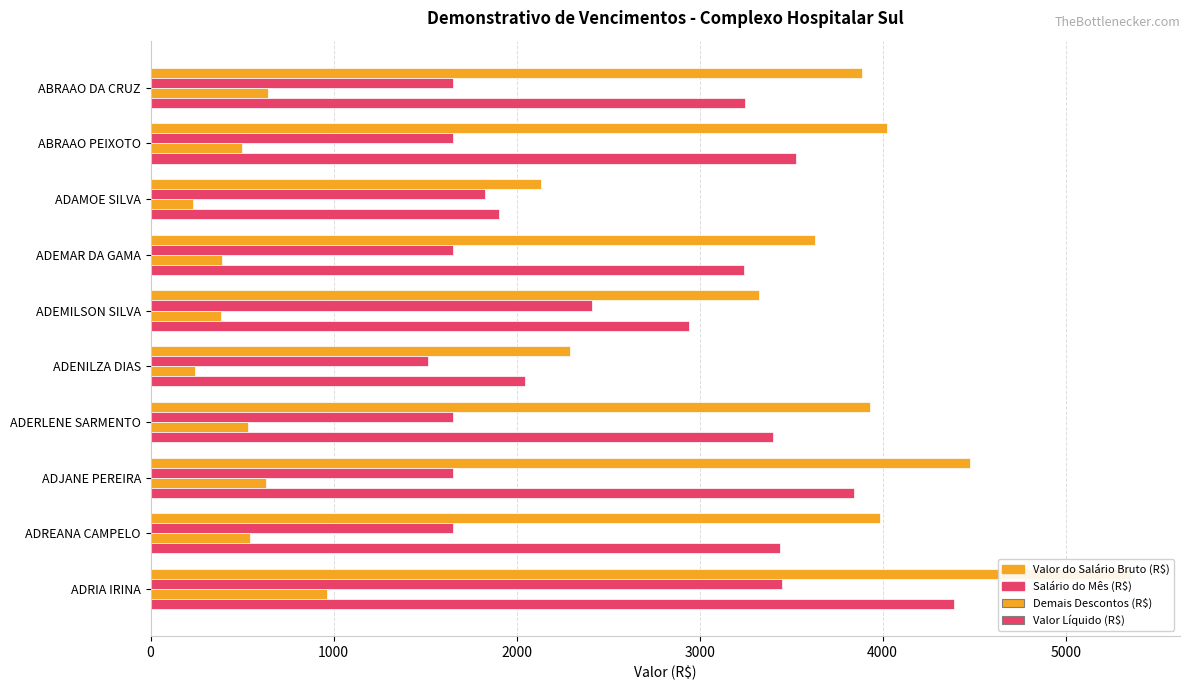

What is the sum of all Valor do Salário Bruto (R$) values?

37043.3